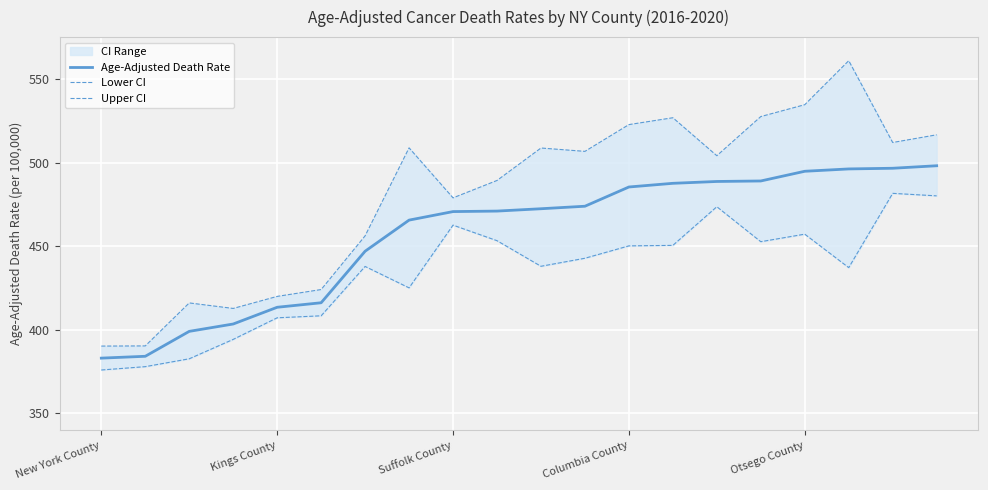

What is the maximum value for Age-Adjusted Death Rate?

498.1